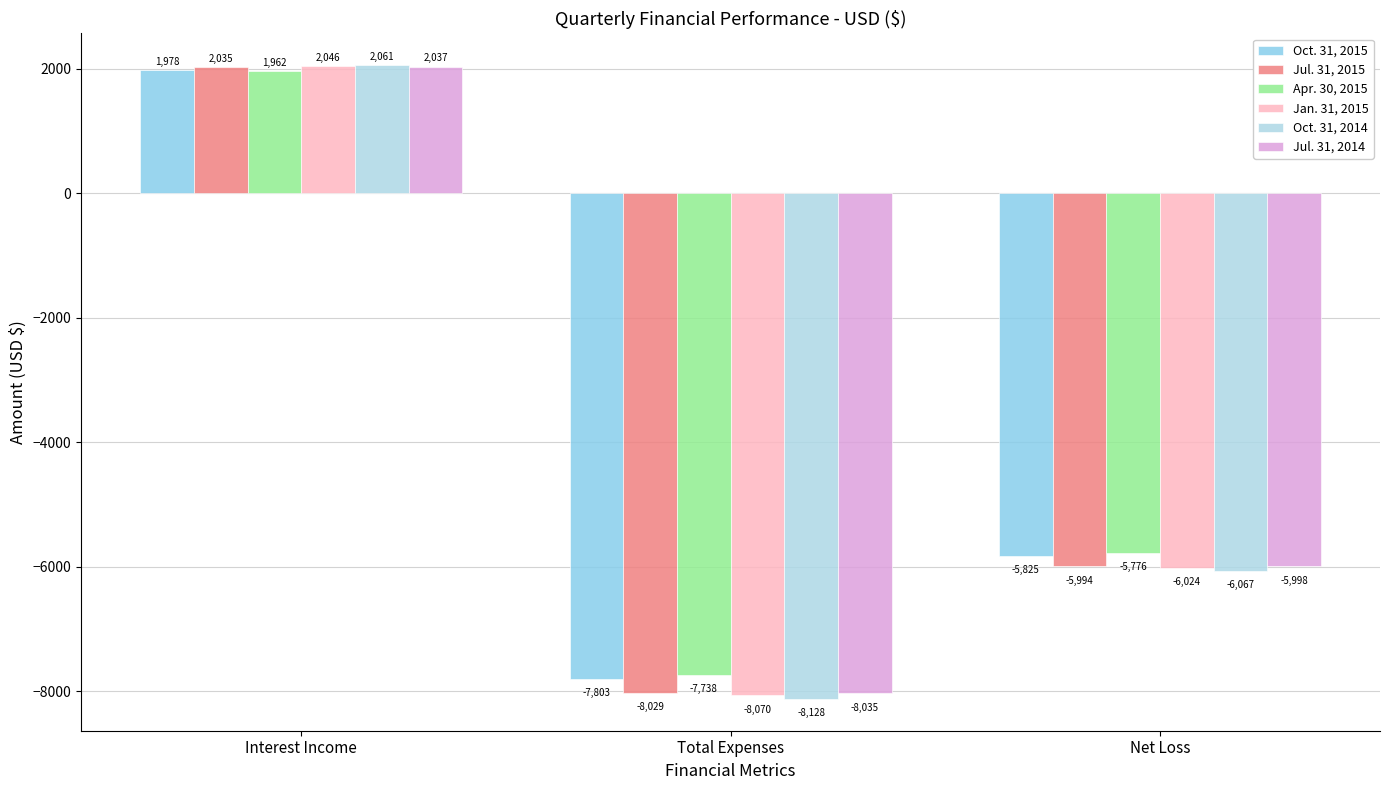

At which label does Jan. 31, 2015 reach its peak?

Interest Income